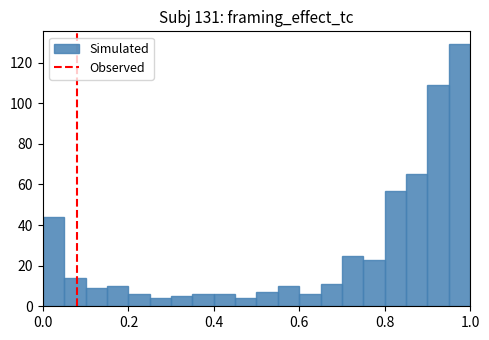

Around what value on the x-axis is the tallest bar? Give the approximate position of its centre, as read against the axis.

0.98